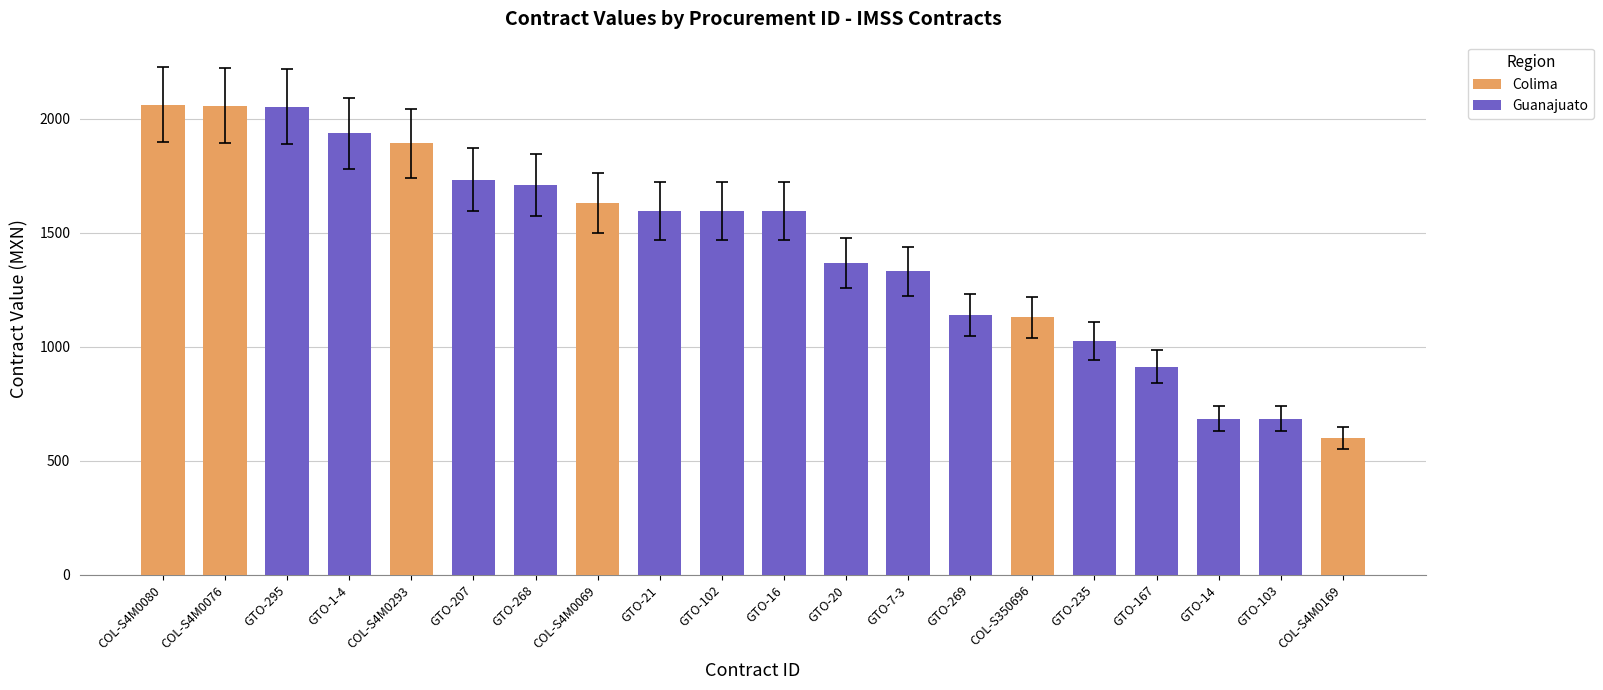

What is the difference between the maximum and minimum values?

1459.7